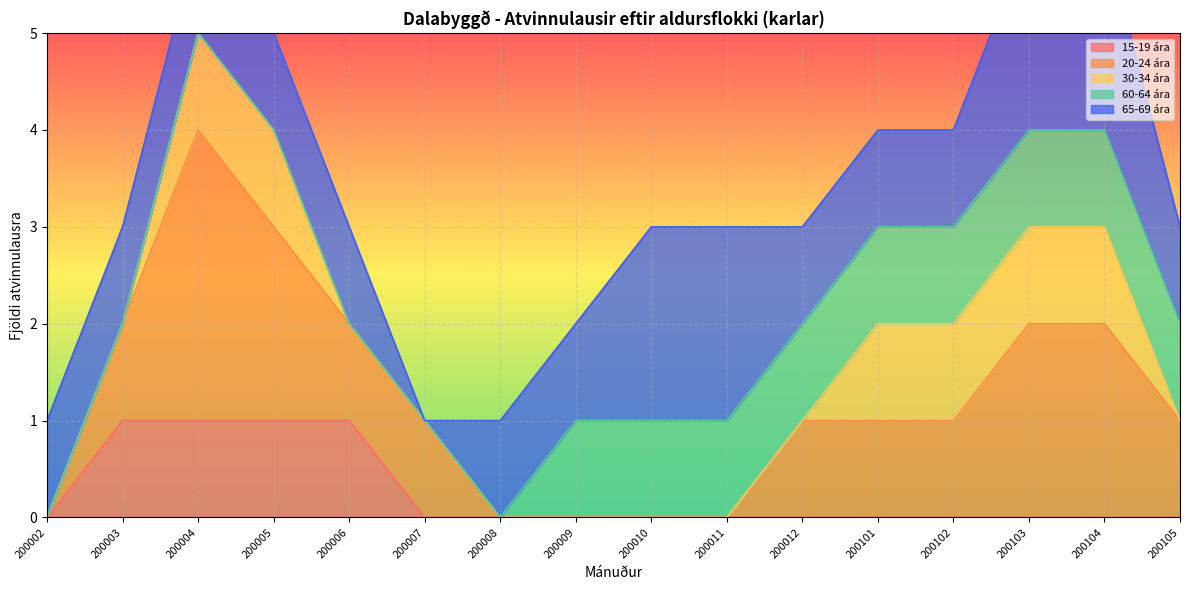

Is the value of 15-19 ára at 200007 greater than the value of 20-24 ára at 200007?

No